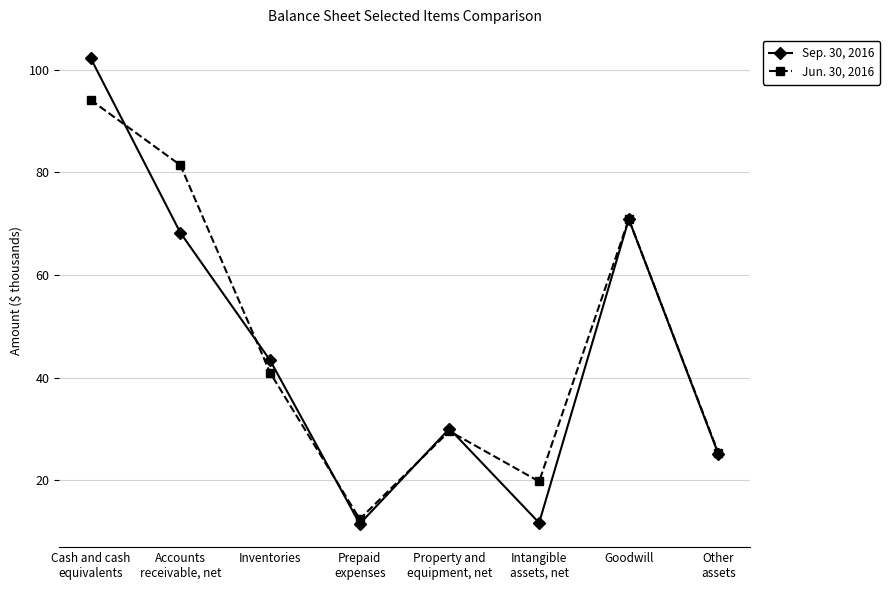

How many series are shown in this chart?

2